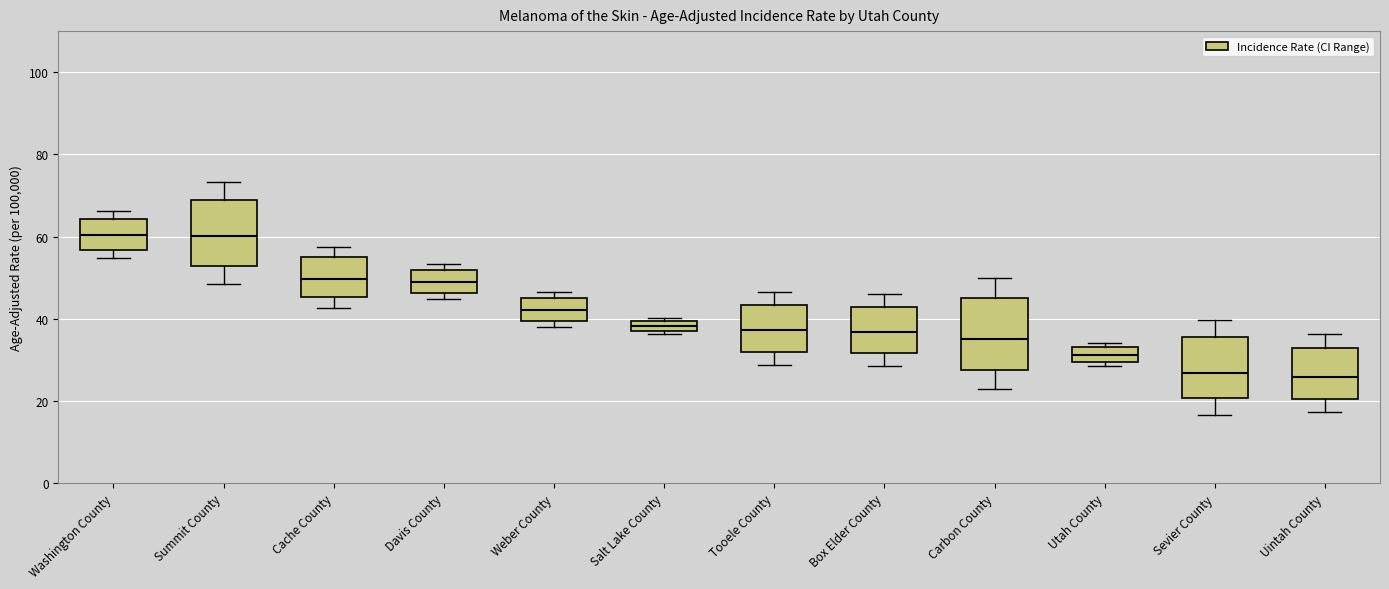

Where is the lower edge of the box for Weber County on the y-axis? The values are not printed on the chart, so give them approximately, as read against the axis.

40